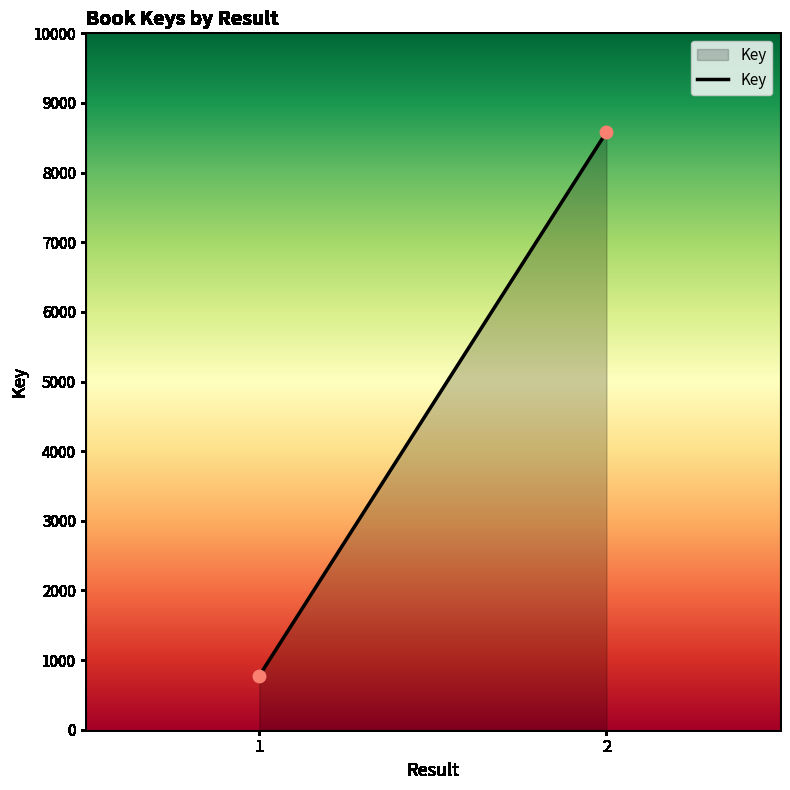

What is the range of Y values (max minus min)?

7805